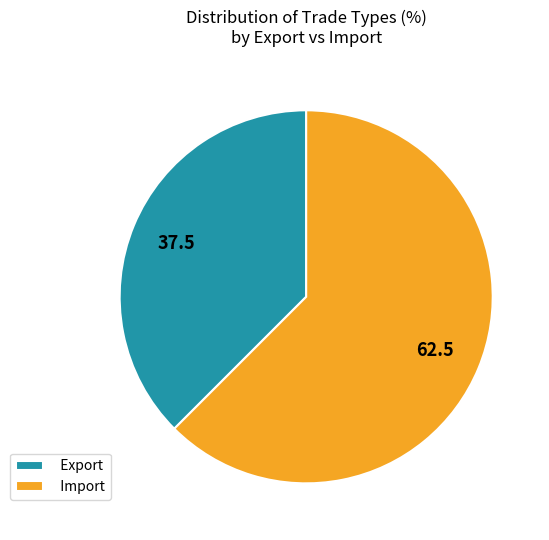

How many segments does this pie chart have?

2